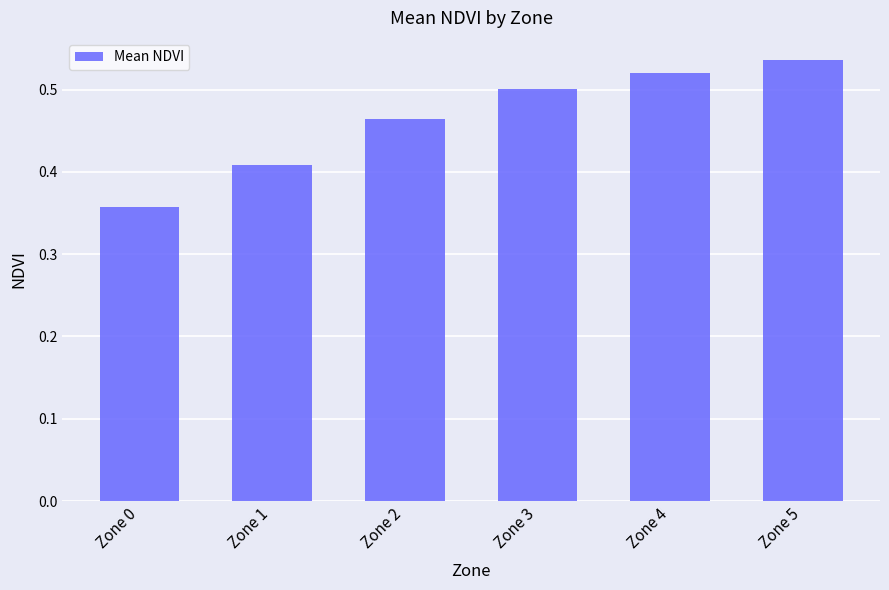

List the labels in order of value, smallest first.

Zone 0, Zone 1, Zone 2, Zone 3, Zone 4, Zone 5